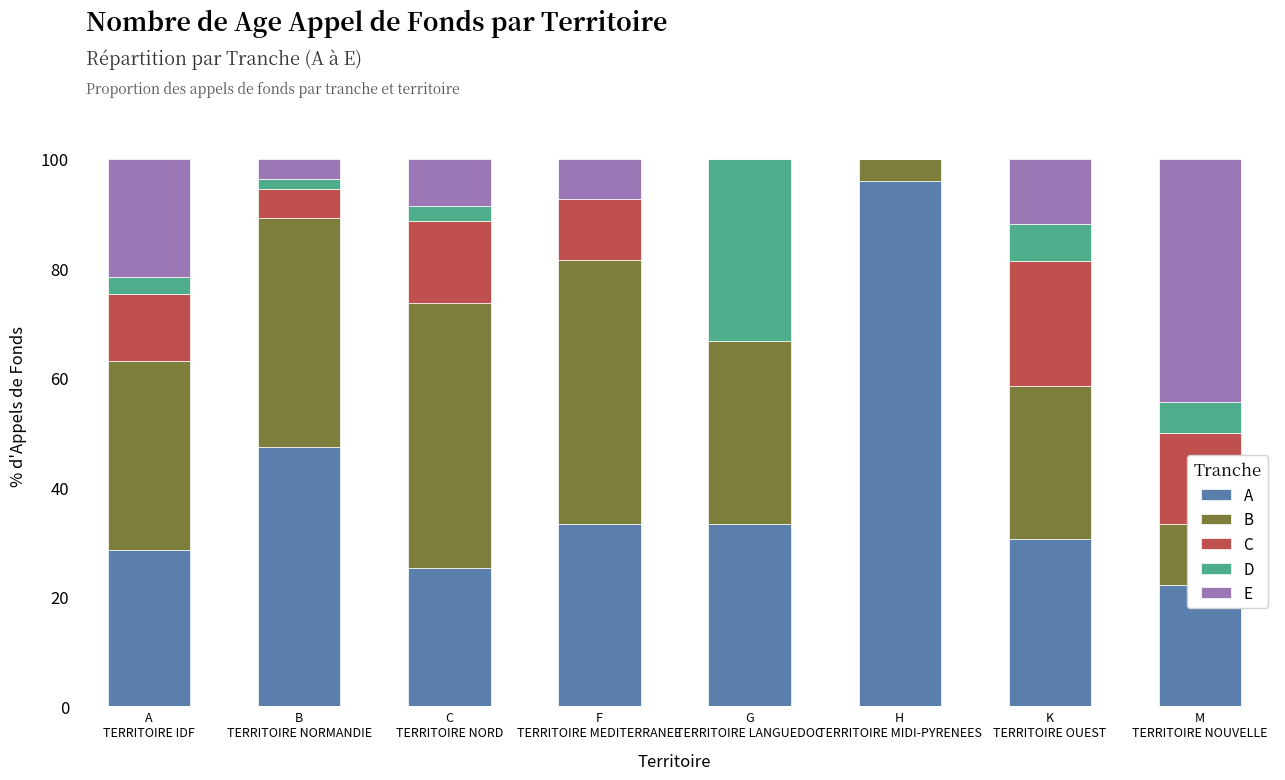

Is the value of E at K
TERRITOIRE OUEST greater than the value of B at F
TERRITOIRE MEDITERRANEE?

No